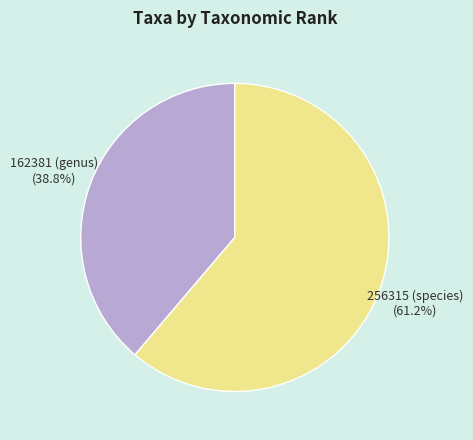

What is the largest slice in the pie chart?

256315 (species)